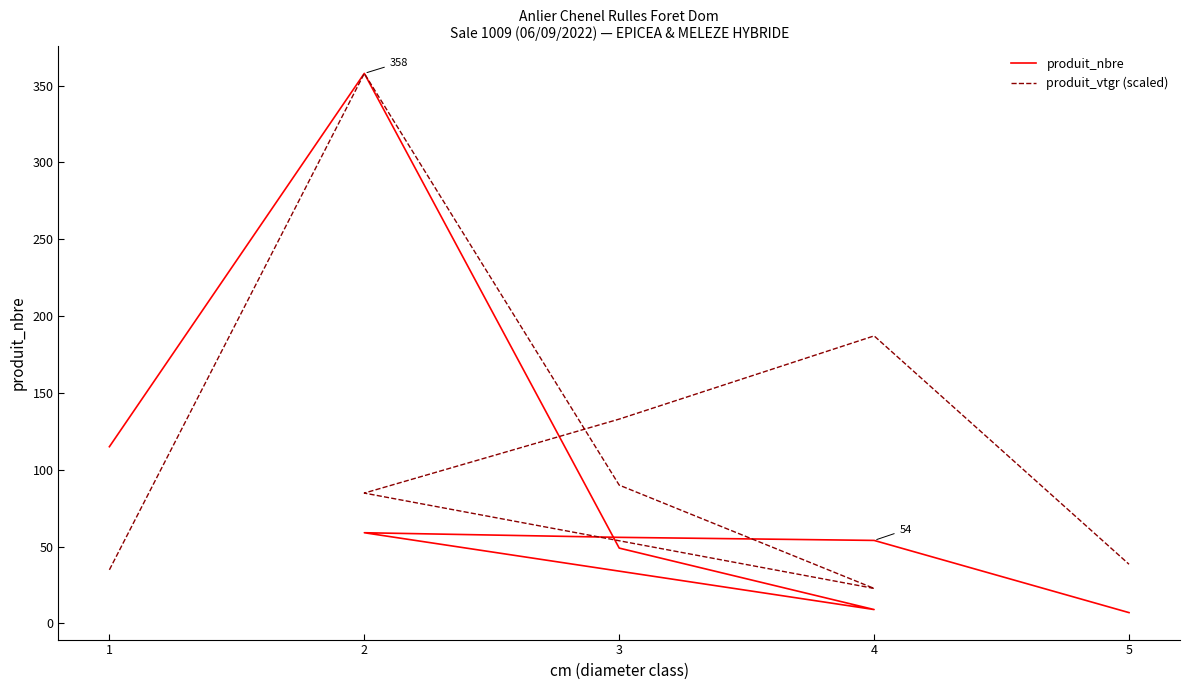

What is the maximum value for produit_vtgr (scaled)?

358.0